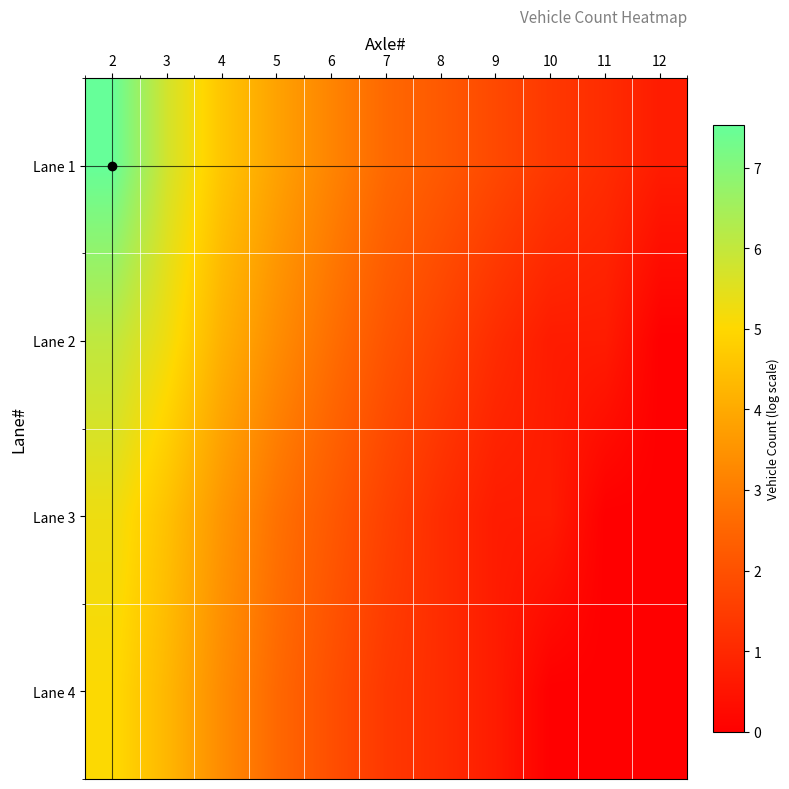

Count the number of categories in the chart.

11